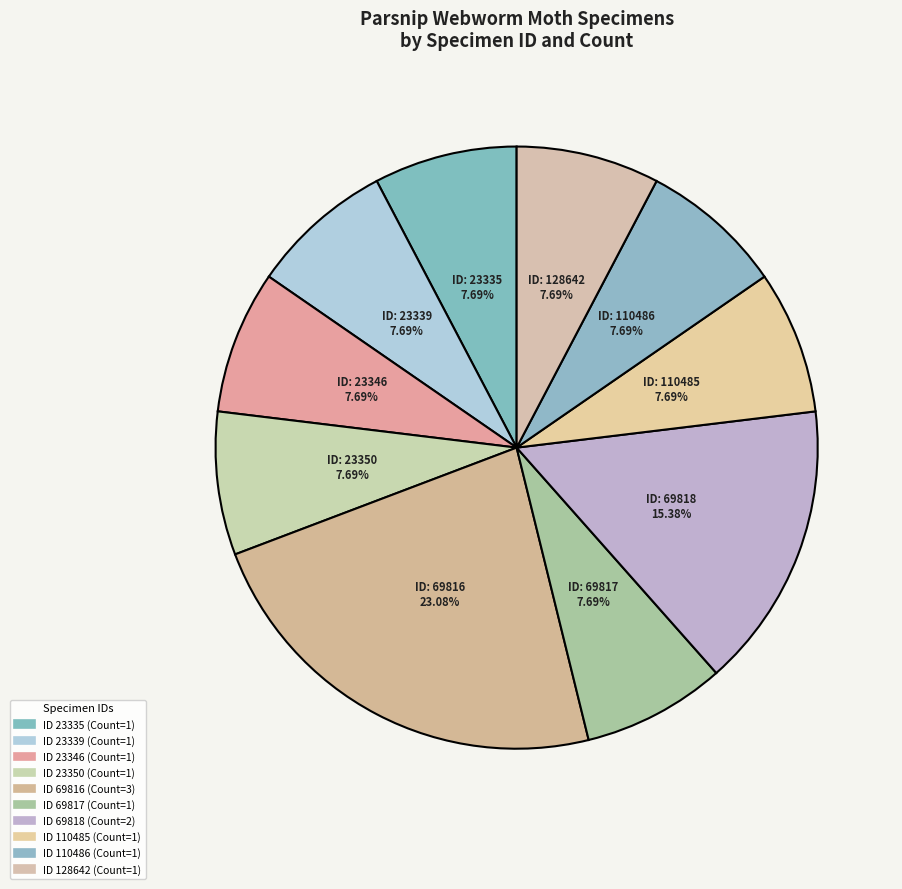

How many segments does this pie chart have?

10